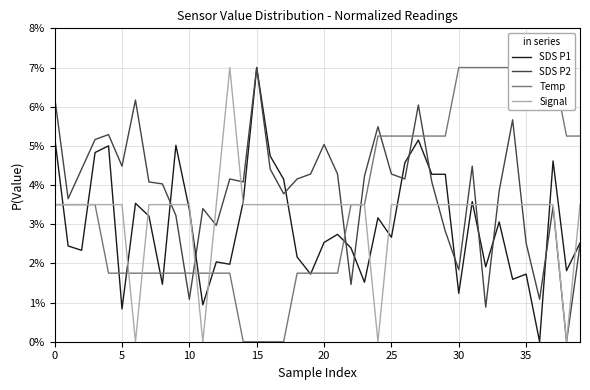

What value does the SDS P2 series have at 15?

0.1